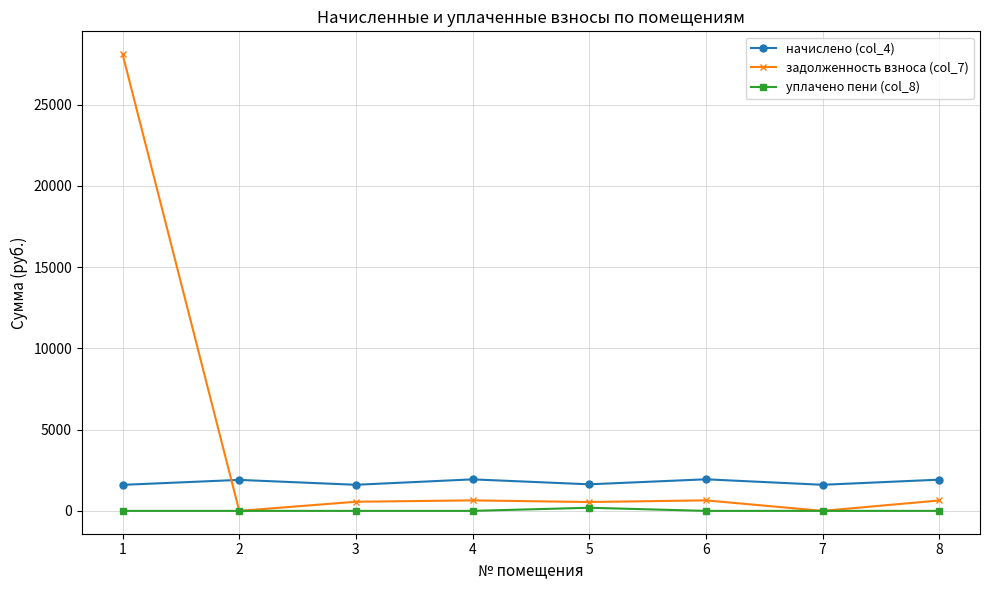

What is the spread (max minus min) of values at 4?

1939.3